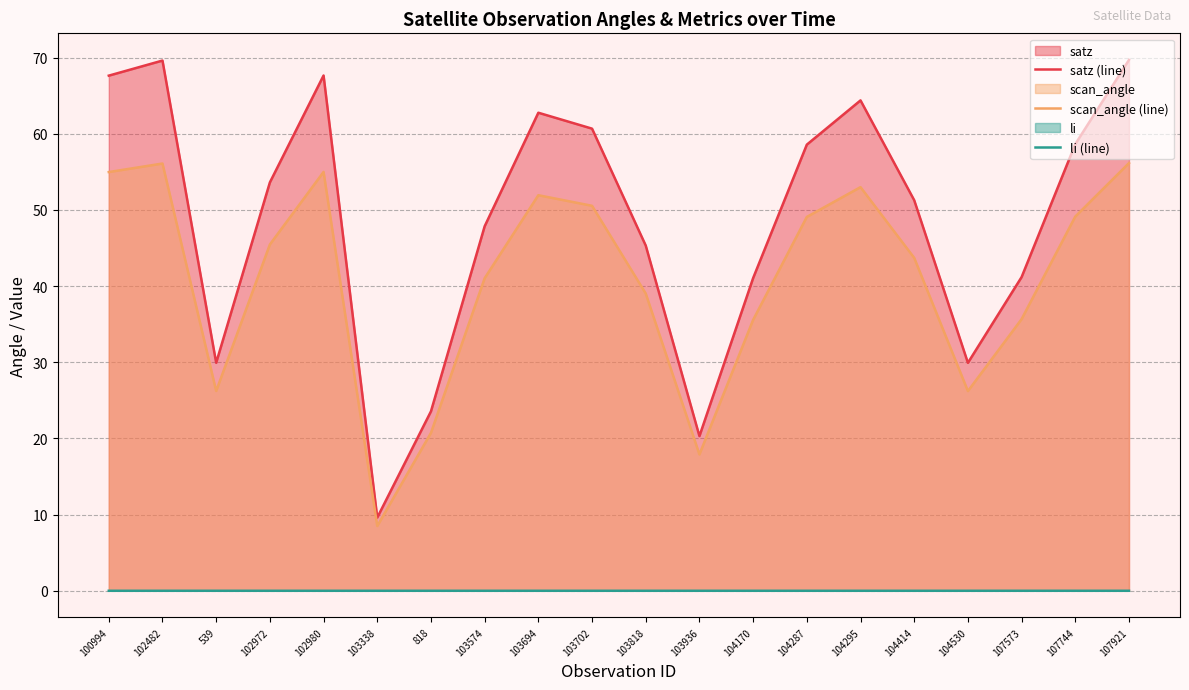

Reading right to left, list all the values displayed in this chart.

satz (line): 69.7	58.6	41.2	29.9	51.3	64.4	58.6	41.1	20.3	45.3	60.7	62.8	47.9	23.6	9.6	67.7	53.6	29.9	69.6	67.6
scan_angle (line): 56.2	49.1	35.7	26.2	43.7	53.0	49.1	35.6	17.9	39.0	50.5	51.9	41.0	20.7	8.5	55.0	45.5	26.2	56.1	55.0
li (line): 0.0	0.0	0.0	0.0	0.0	0.0	0.0	0.0	0.0	0.0	0.0	0.0	0.0	0.0	0.0	0.0	0.0	0.0	0.0	0.0